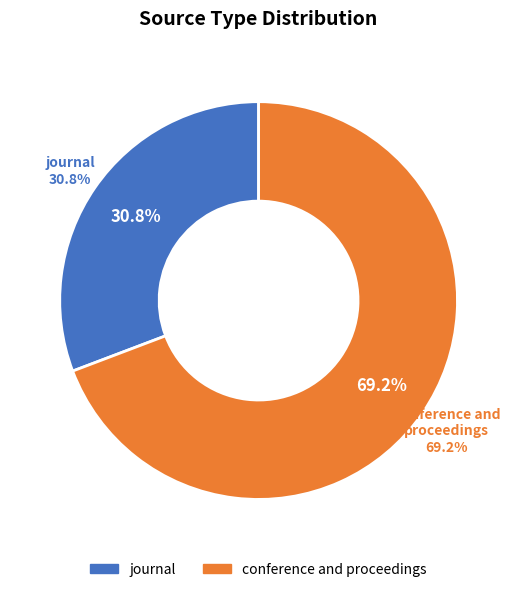

The conference and proceedings slice represents 69% of the pie. True or false?

True